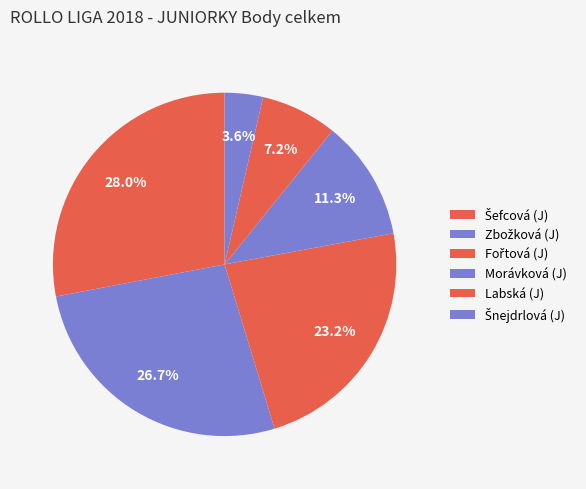

How many segments does this pie chart have?

6